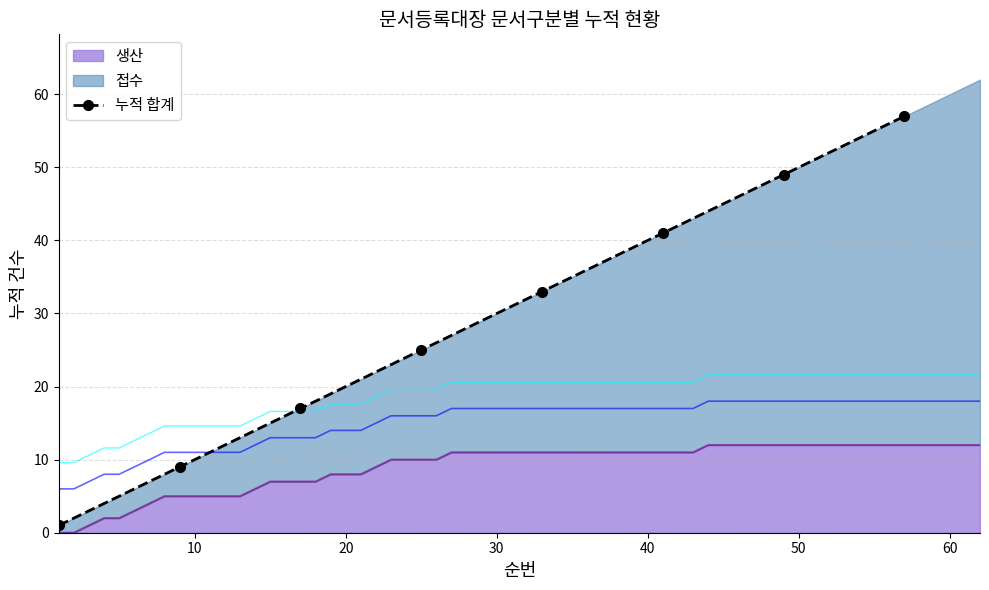

The chart shows a value of 3 at 10. True or false?

False